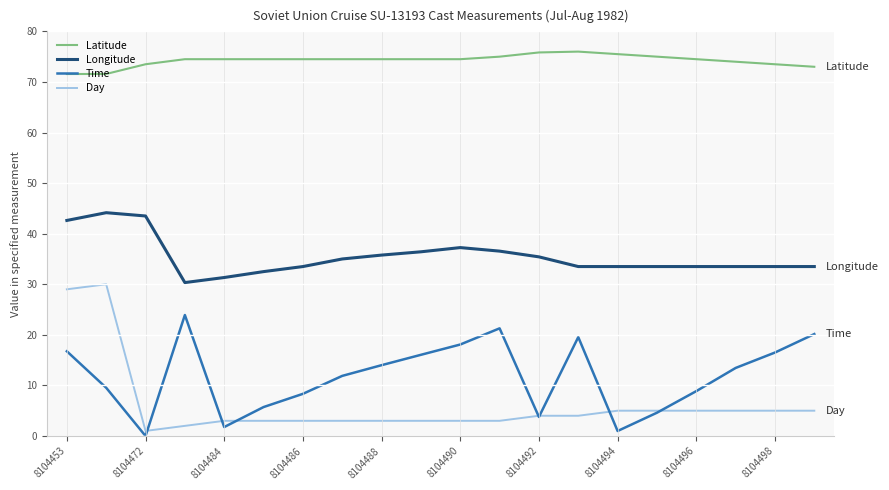

What is the difference between the maximum and minimum values in the Longitude series?

13.8